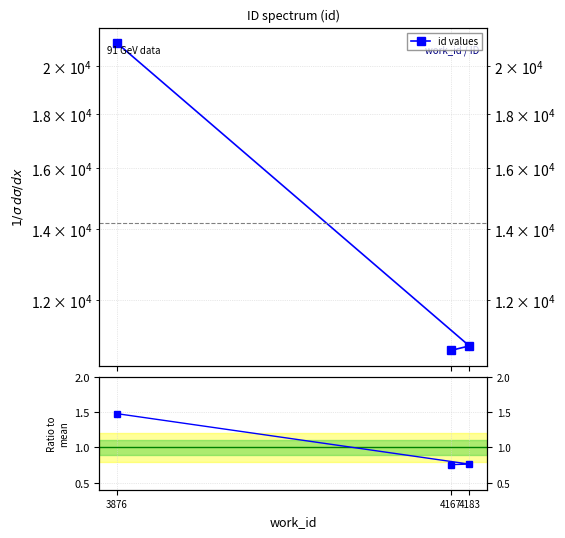

Which category has the lowest value across all series?

4167